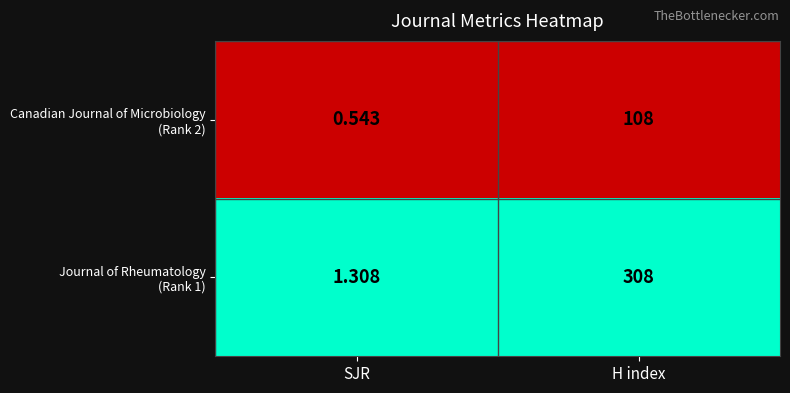

At which category is the sum across all series the highest?

H index